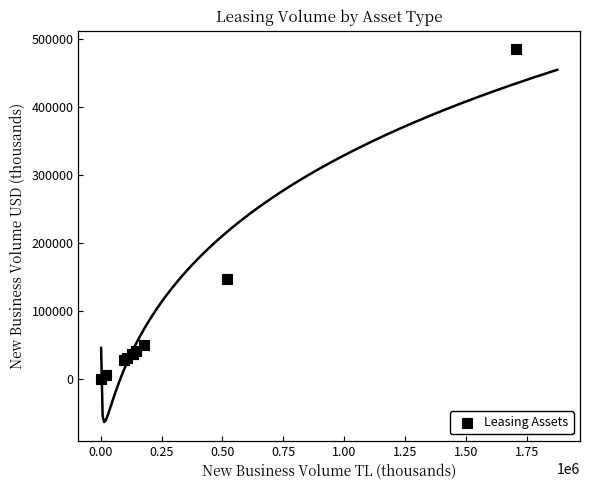

What Y value in the scatter plot is closest to 242439?

147337.9